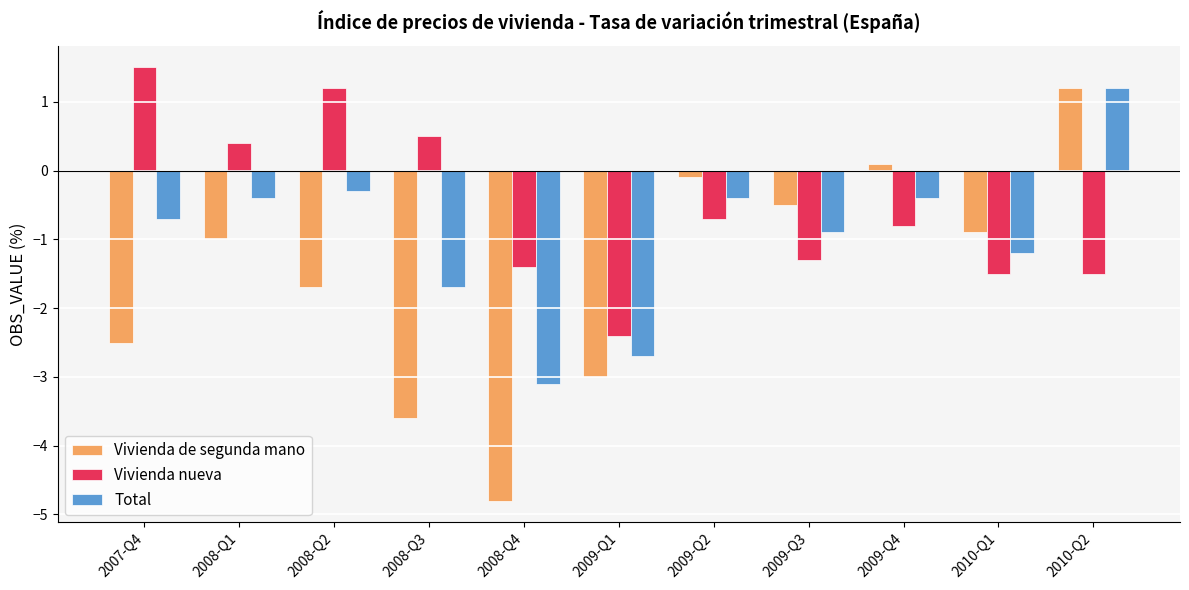

How many bars are there in total?

33